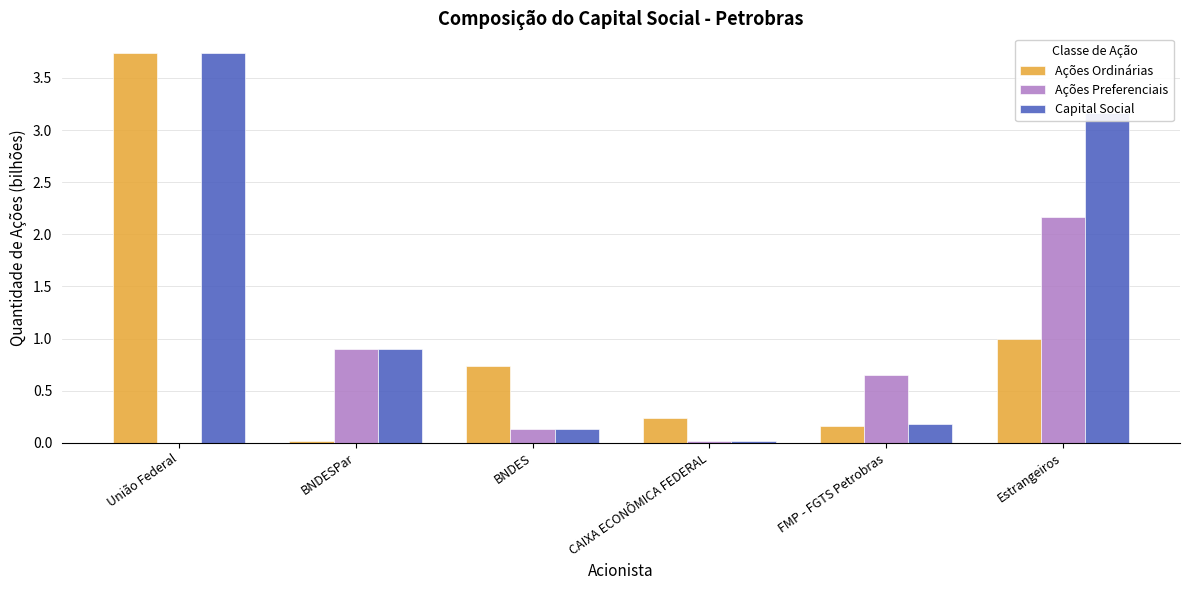

The Ações Preferenciais series shows 1.4 at União Federal. True or false?

False